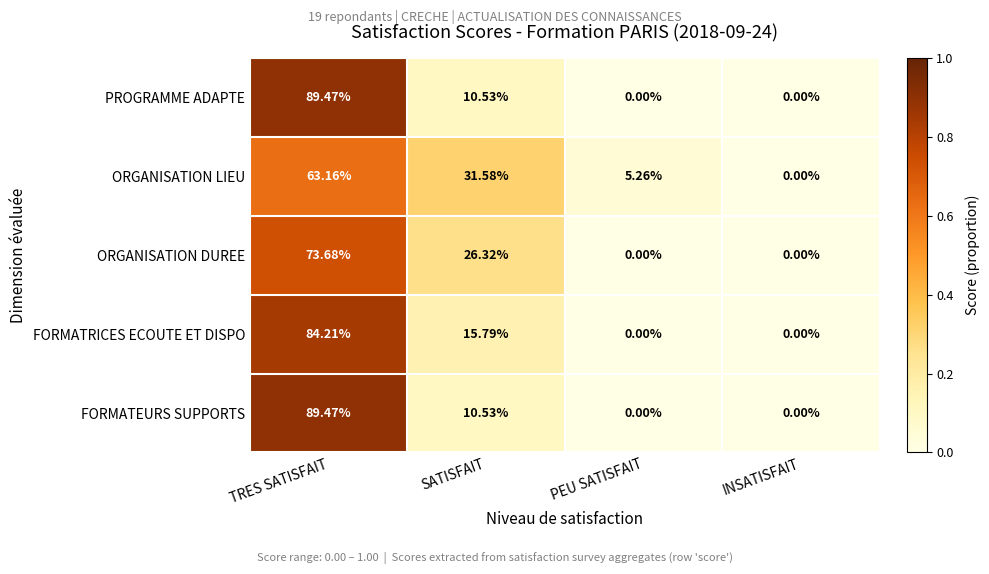

At which label does ORGANISATION DUREE reach its peak?

TRES SATISFAIT